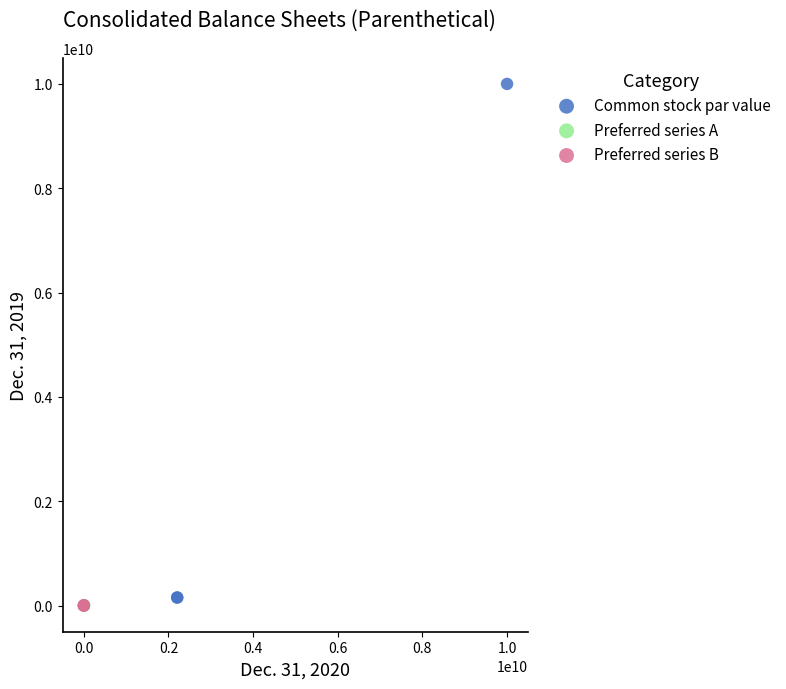

Which series has the widest spread of Y values?

Common stock par value